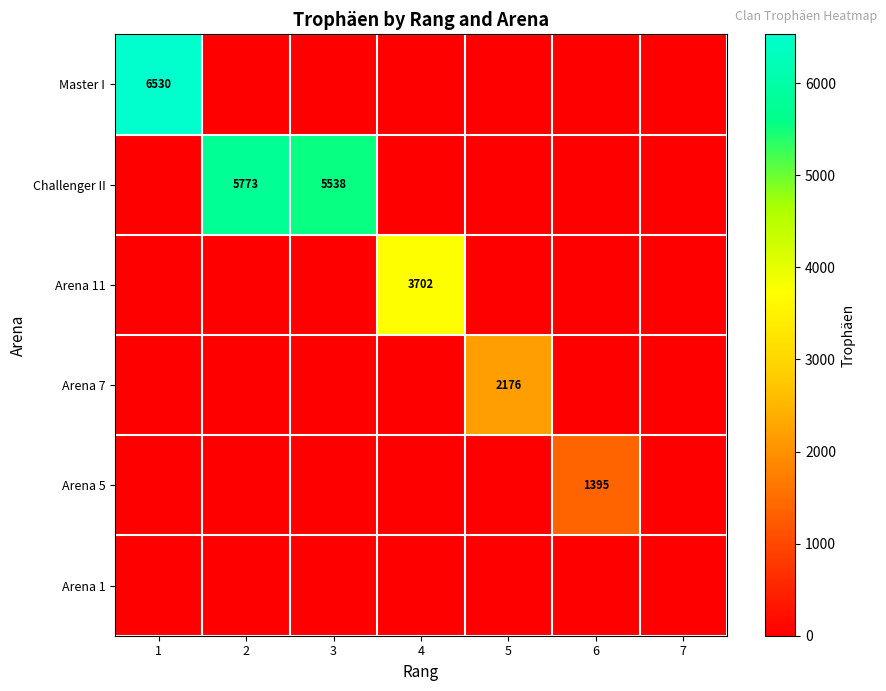

Between 3 and 5, which series saw the biggest shift?

Challenger II